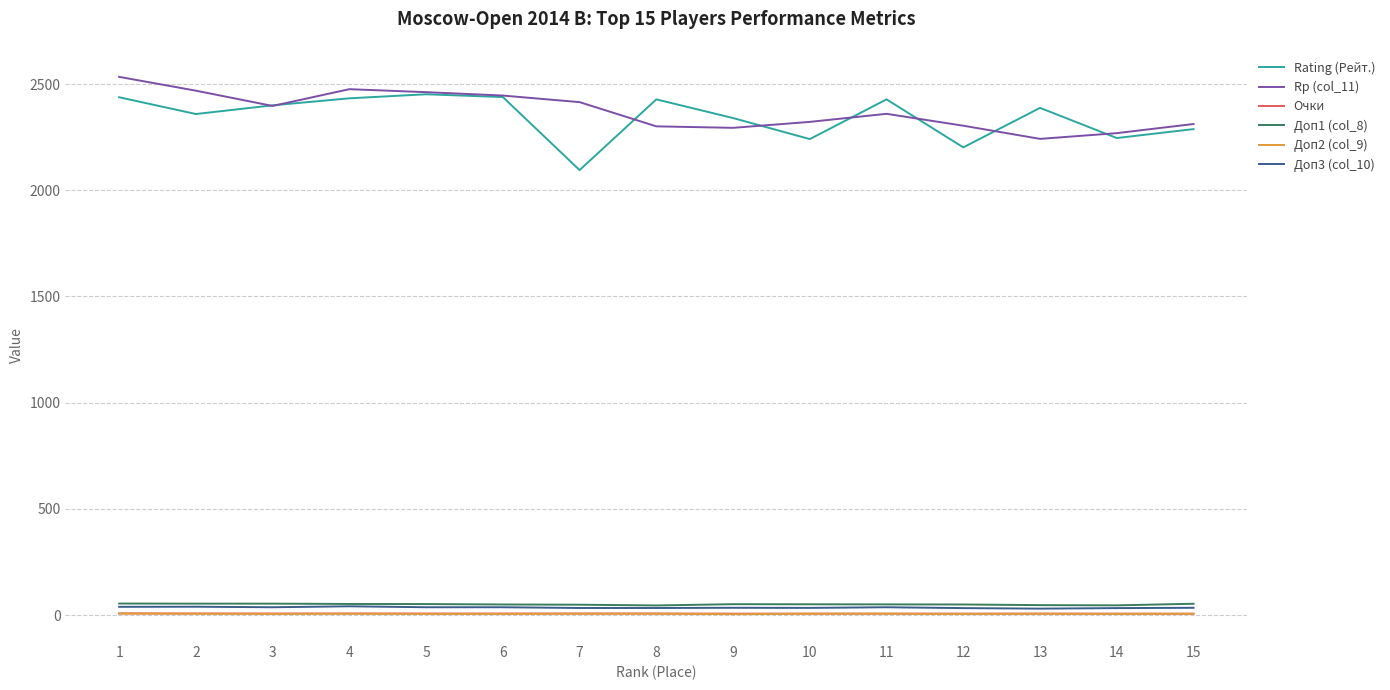

The value of Rating (Рейт.) at 14 is 3923.2. True or false?

False